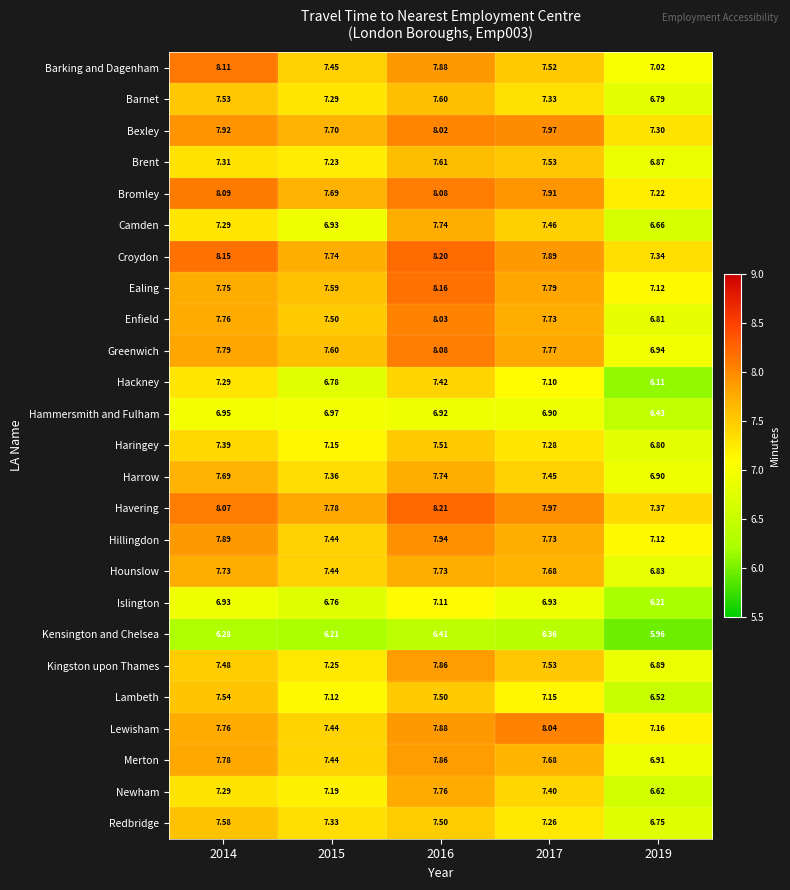

At how many categories does at least one series exceed 6?

5